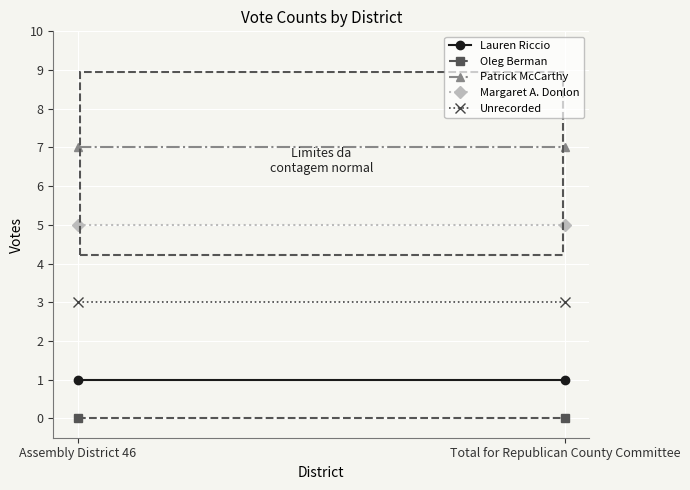

How many lines are shown in the chart?

5